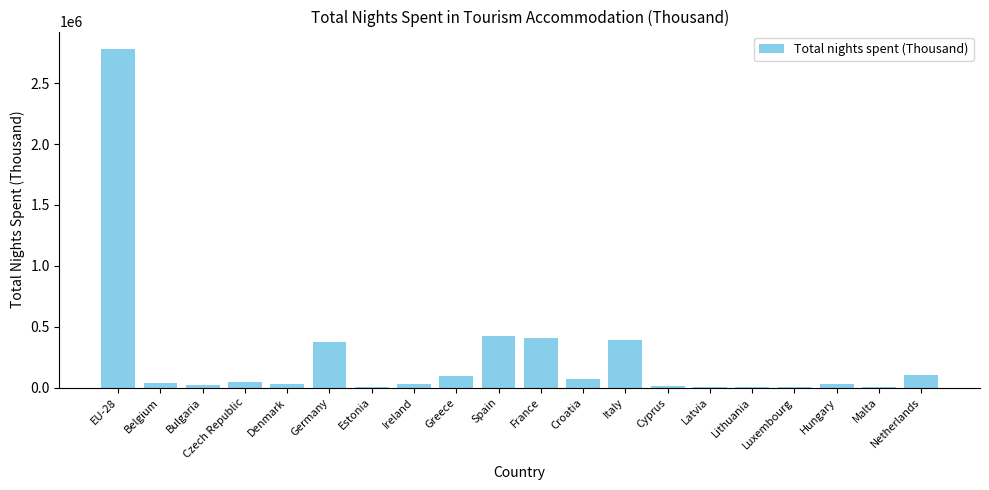

What is the greatest value displayed?

2784175.7